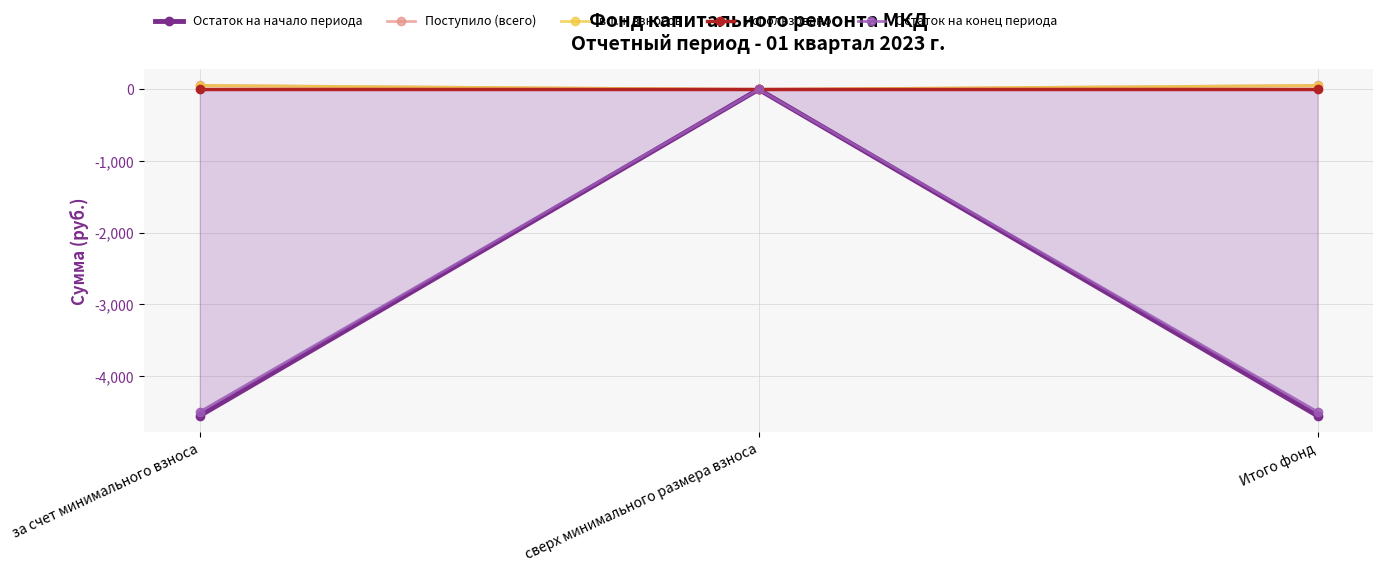

Reading left to right, extract all data points from this chart.

Остаток на начало периода: за счет минимального взноса=-4553.5	сверх минимального размера взноса=0.0	Итого фонд=-4553.5
Поступило (всего): за счет минимального взноса=55.5	сверх минимального размера взноса=0.0	Итого фонд=55.5
в т.ч. взносов: за счет минимального взноса=54.4	сверх минимального размера взноса=0.0	Итого фонд=54.4
Использовано: за счет минимального взноса=0.0	сверх минимального размера взноса=0.0	Итого фонд=0.0
Остаток на конец периода: за счет минимального взноса=-4498.0	сверх минимального размера взноса=0.0	Итого фонд=-4498.0